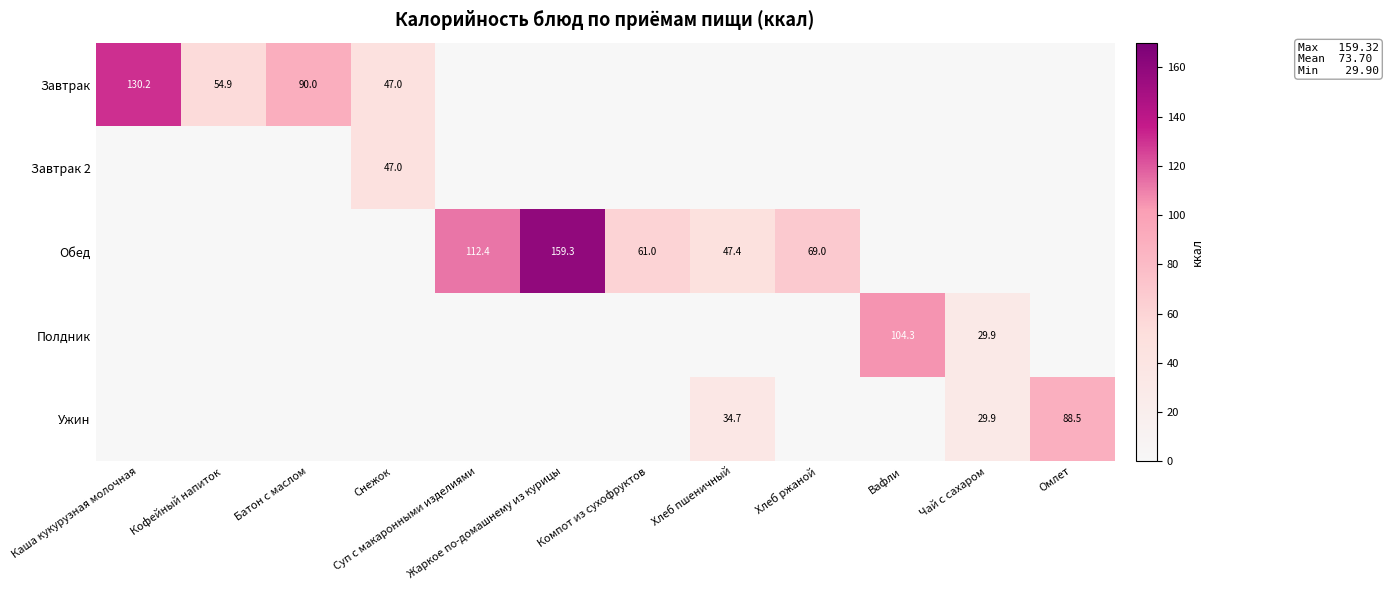

True or false: Обед has a value of 61.0 at Компот из сухофруктов.

True